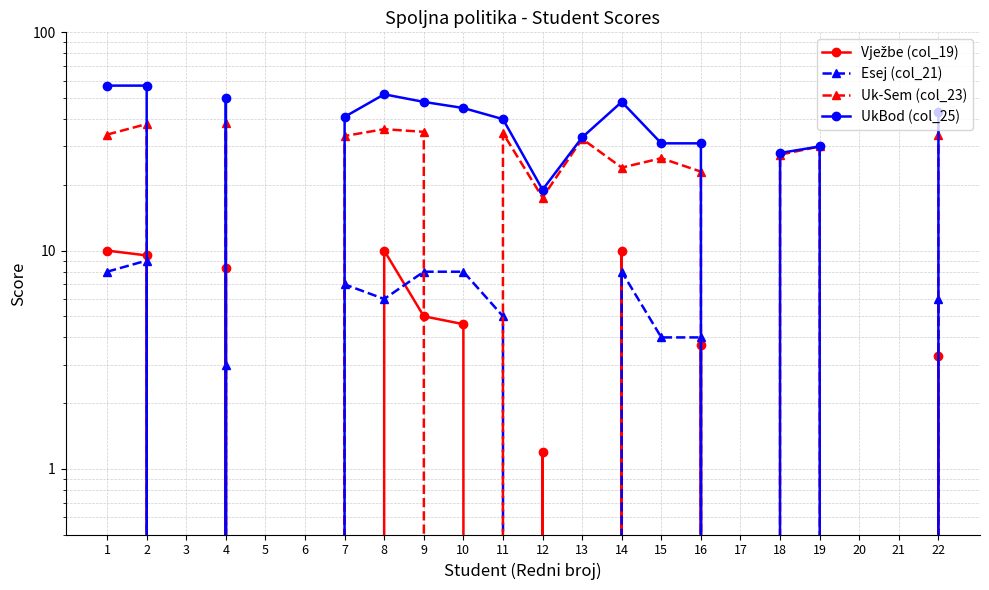

What is the sum of the Esej (col_21) values at 21 and 15?

4.0